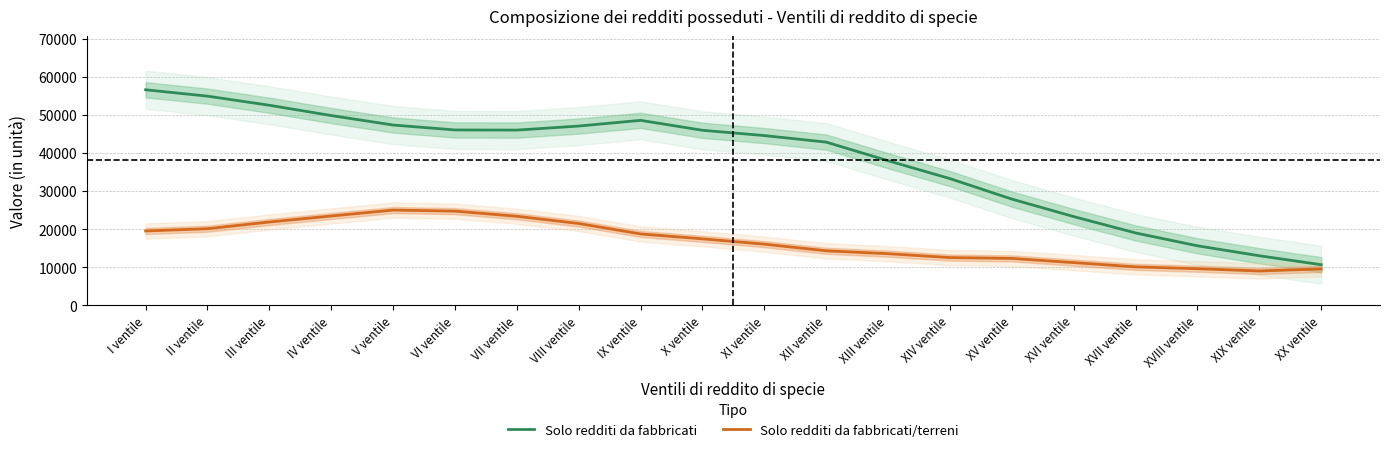

The value of Solo redditi da fabbricati at XVII ventile is 18980. True or false?

True